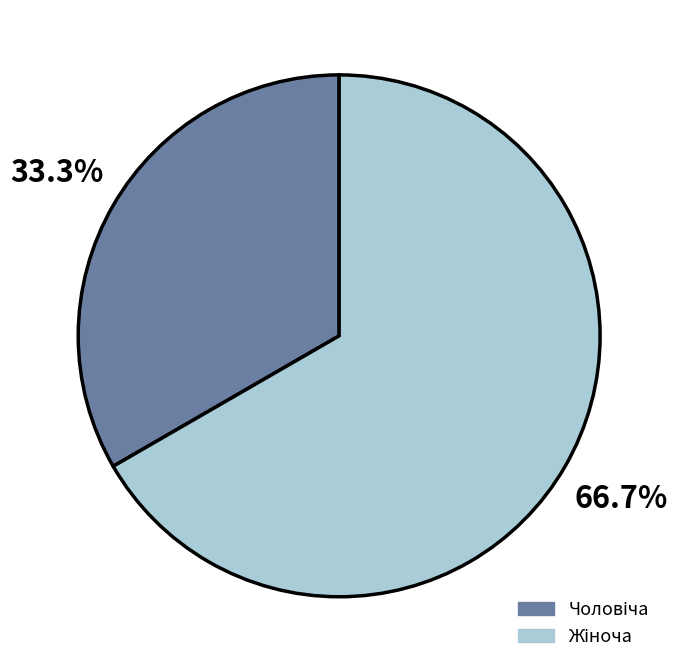

Is there any slice that represents more than half of the pie?

Yes